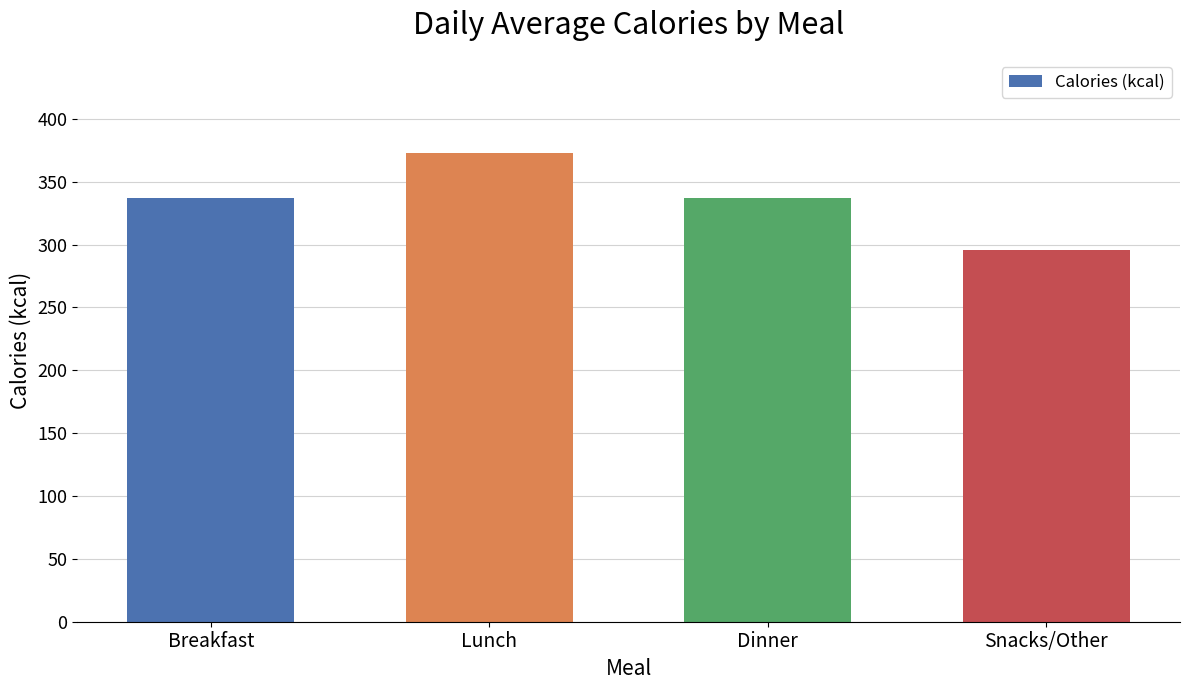

How many values are below 337?

1